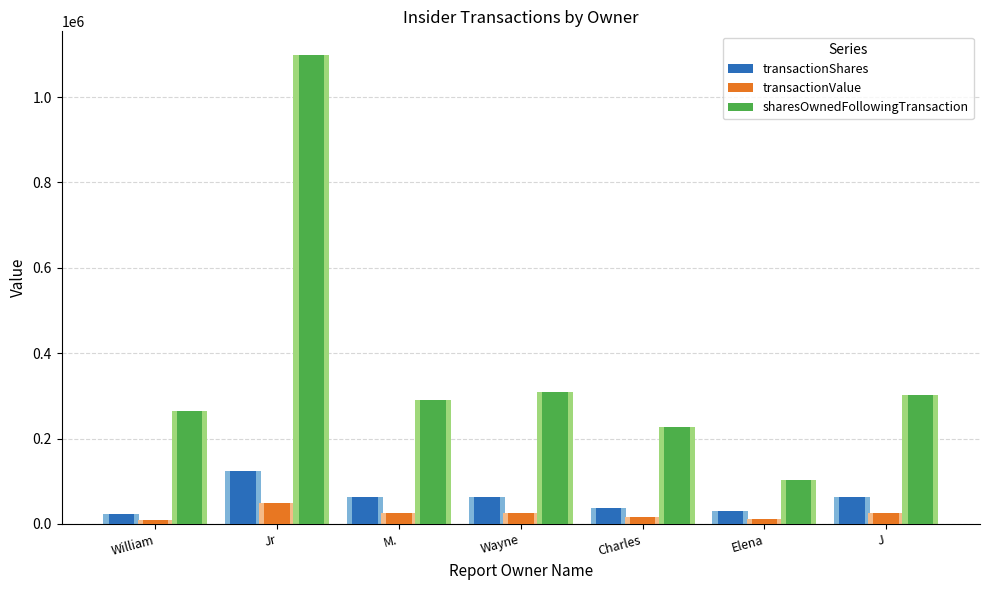

What is the value of the transactionValue bar at the 6th from the left?

12000